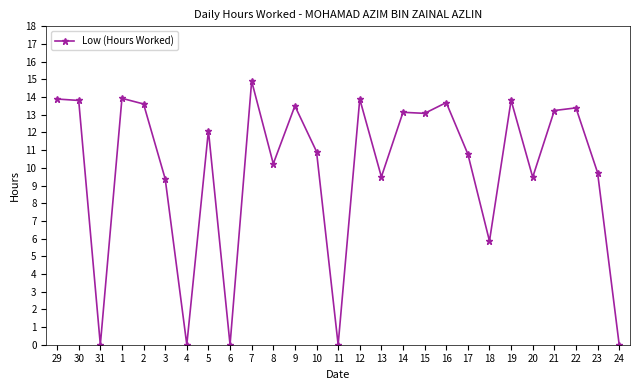

What is the approximate value at 18?

5.9